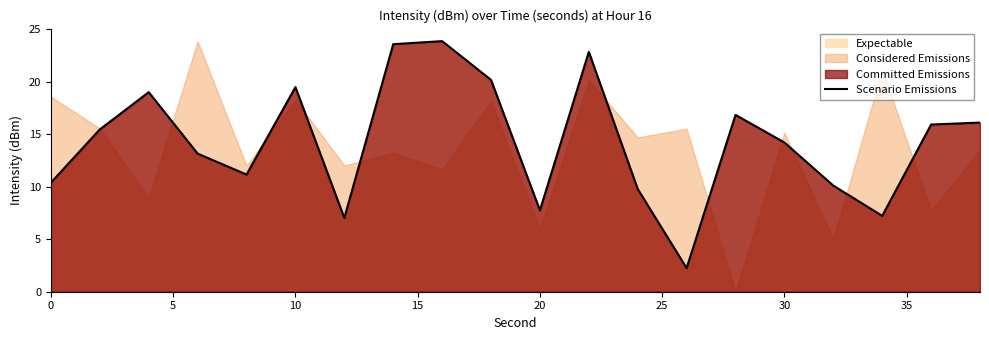

The chart shows a value of 10.4 at 0. True or false?

True